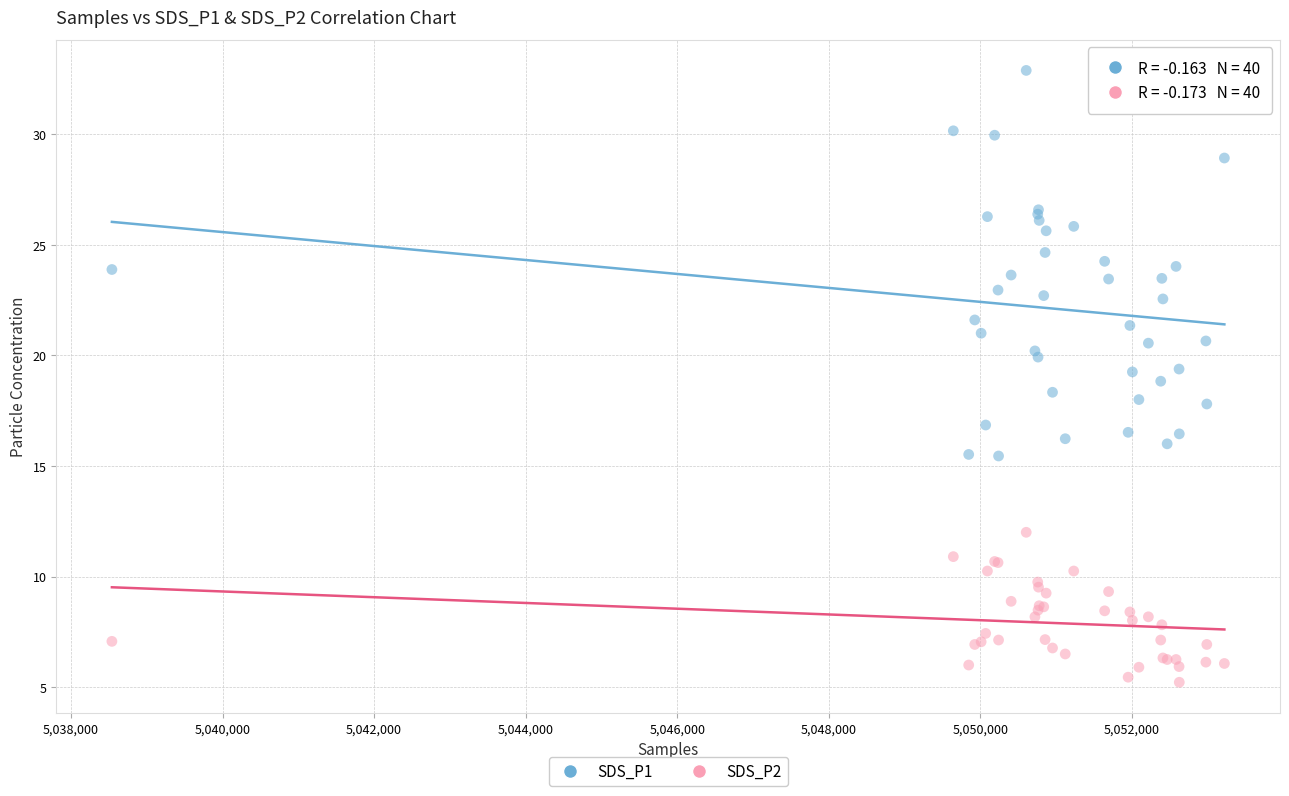

Which series contains the lowest Y value?

SDS_P2